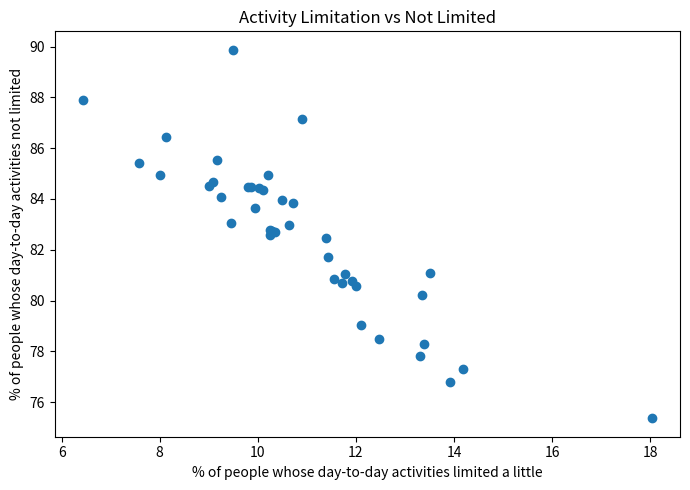

What Y value in the scatter plot is closest to 82?

81.7